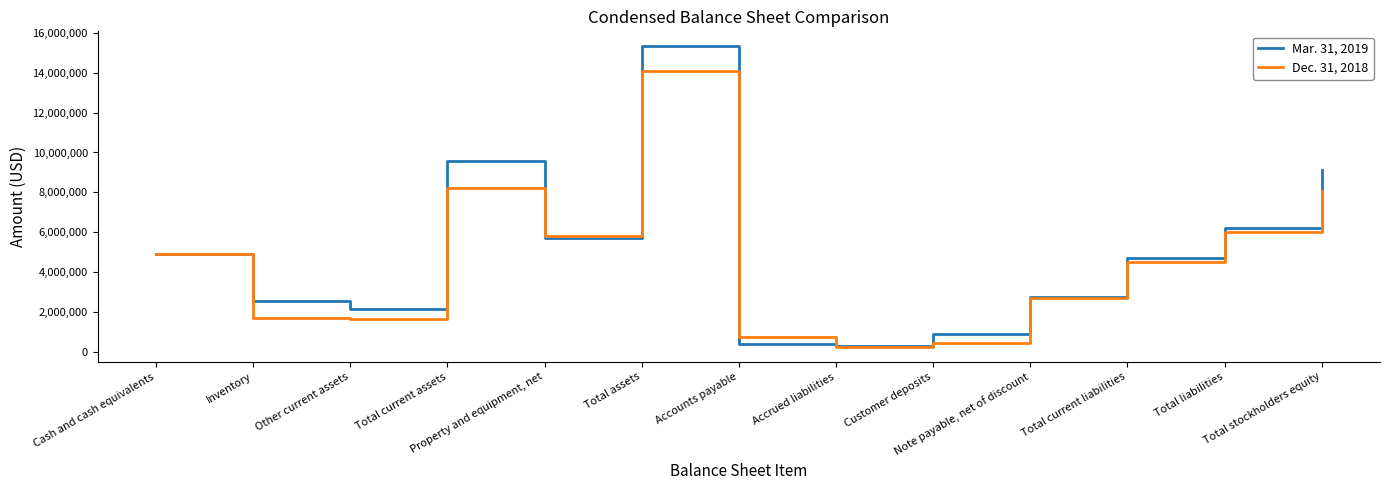

What position from the right is Total assets?

8